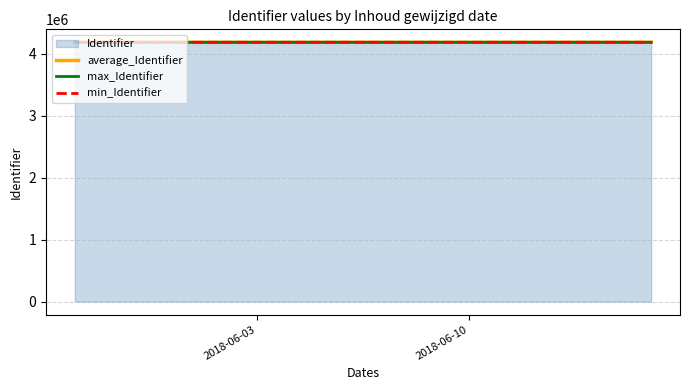

What is the minimum value for average_Identifier?

4184420